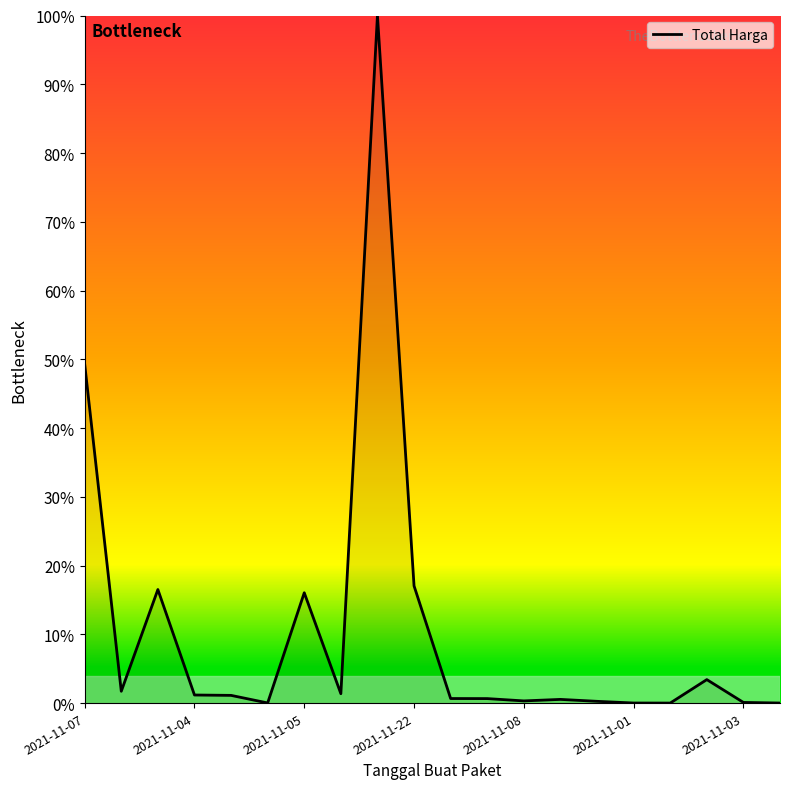

What is the sum of all values?

210.3